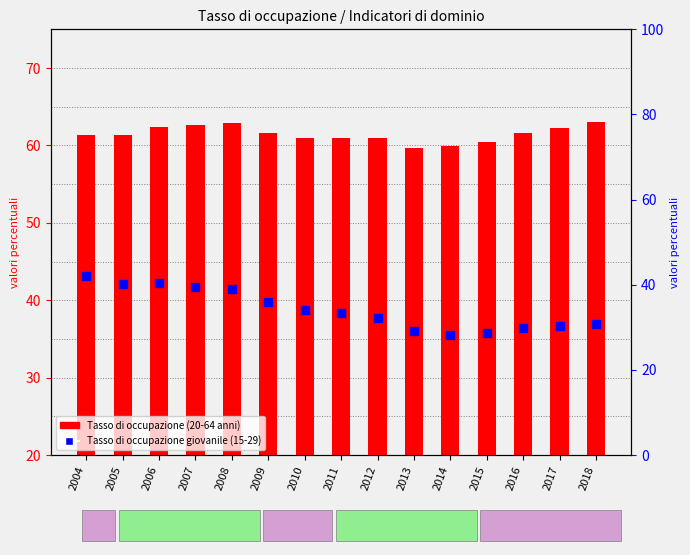

Which series has the largest Y range (max minus min)?

Tasso di occupazione giovanile (15-29)